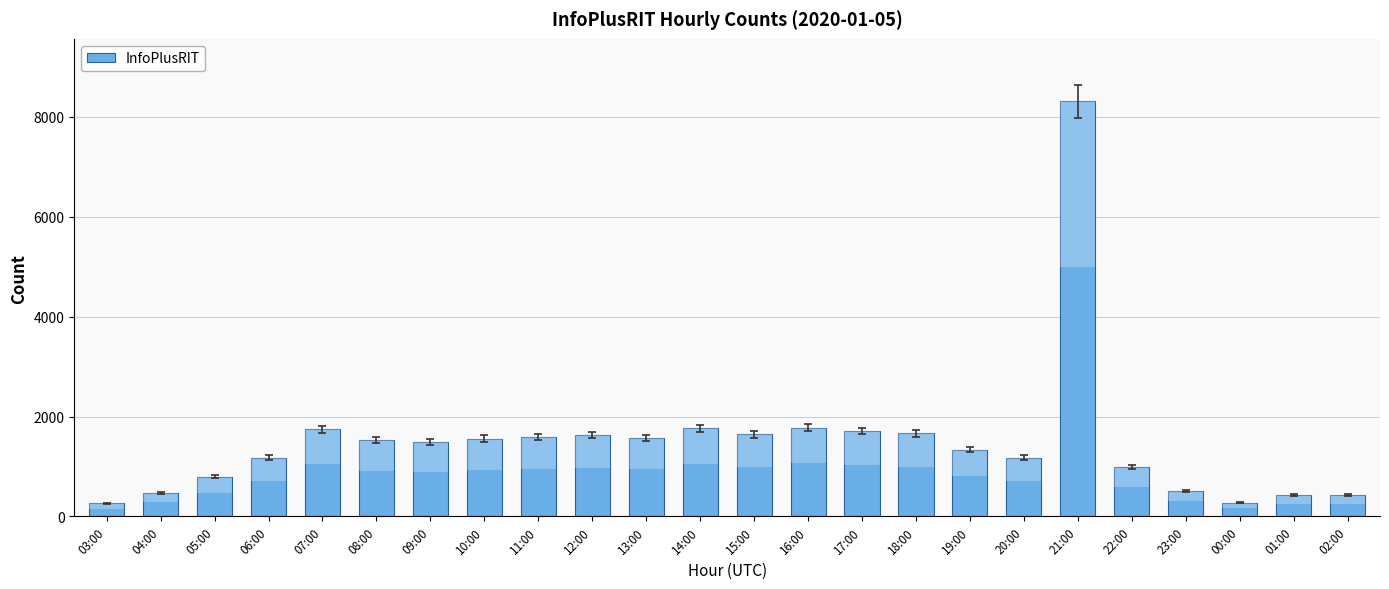

What is the difference between the second highest and second lowest values?

1504